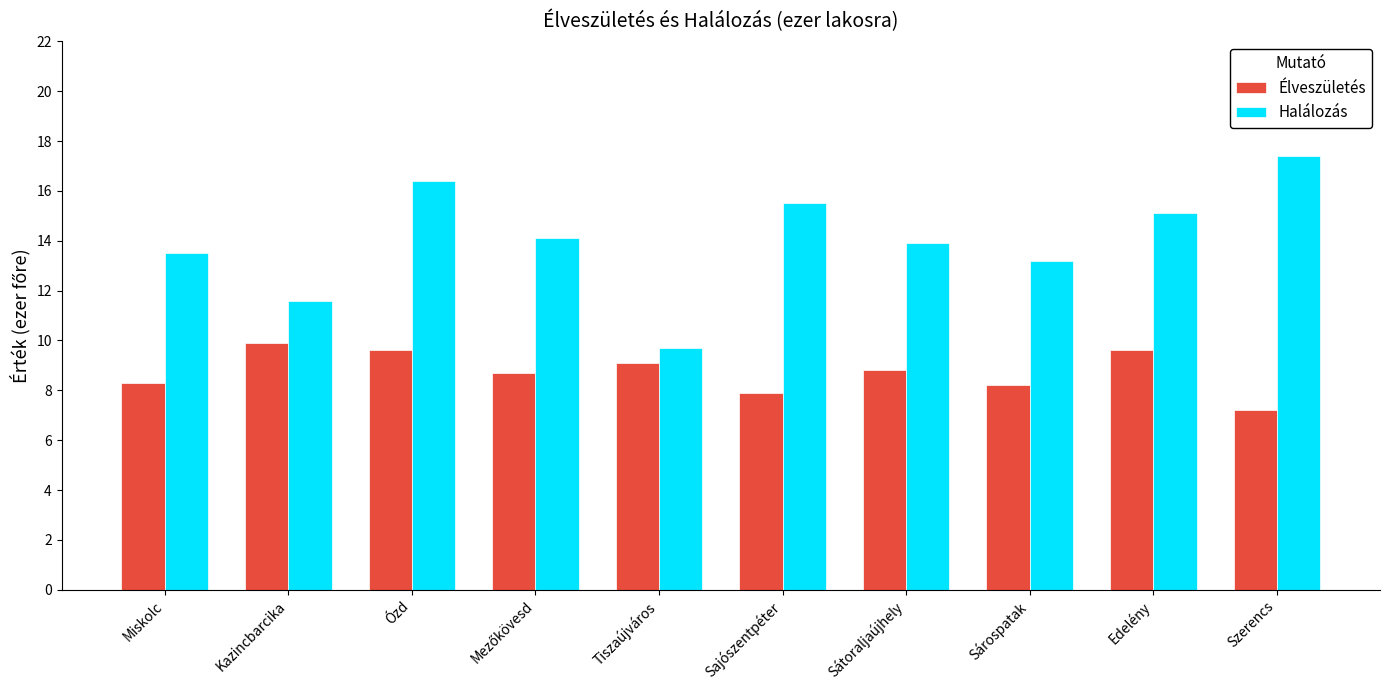

Which series changed the most between Tiszaújváros and Sárospatak?

Halálozás